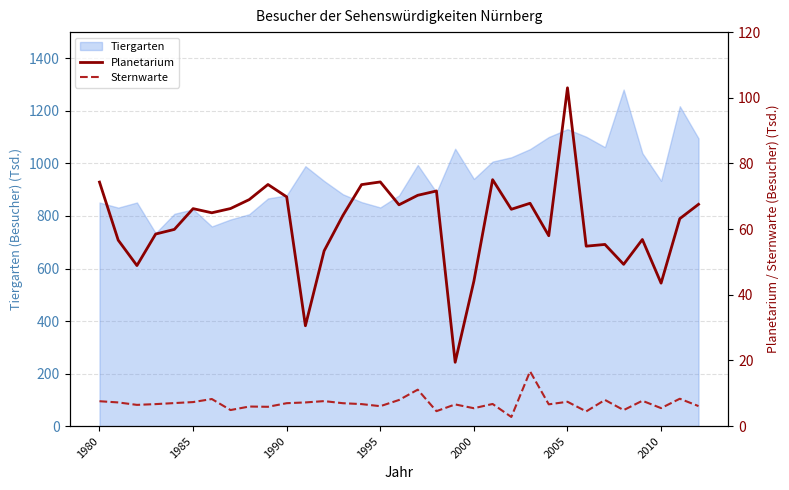

True or false: Tiergarten has a value of 225.6 at 1980.

False